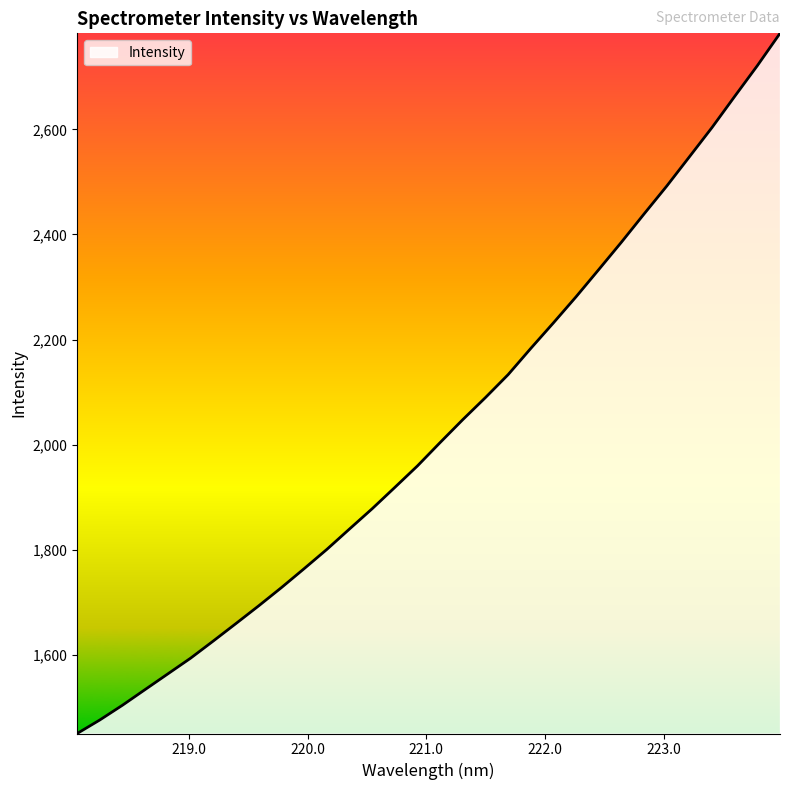

What is the minimum value shown in the chart?

1450.3